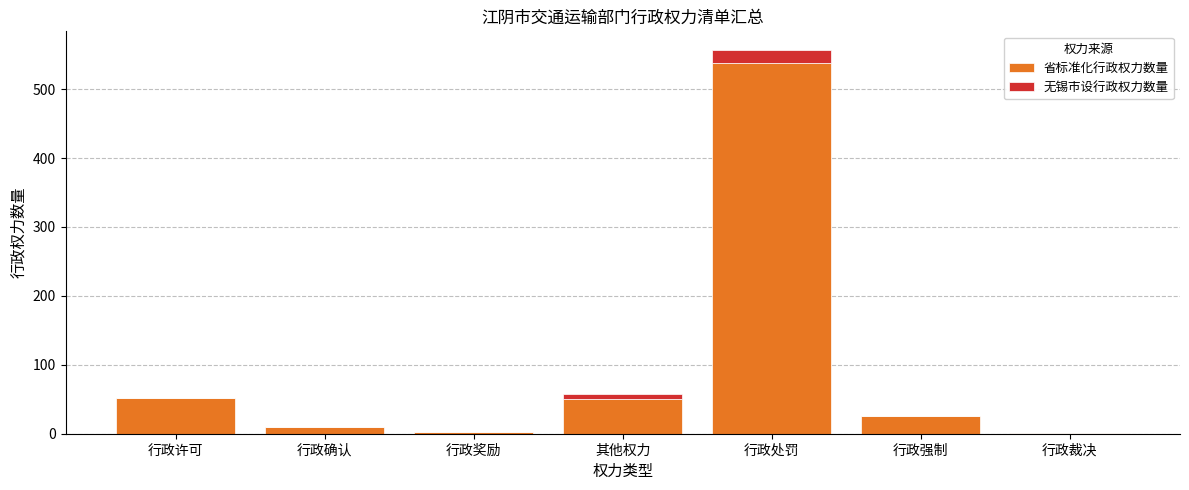

True or false: 省标准化行政权力数量 has a value of 18 at 其他权力.

False